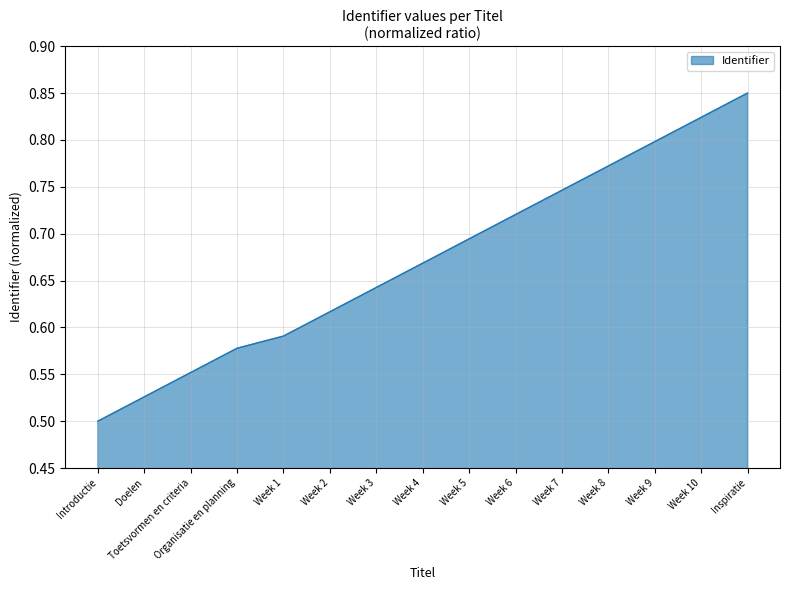

What is the sum of all values?

10.1